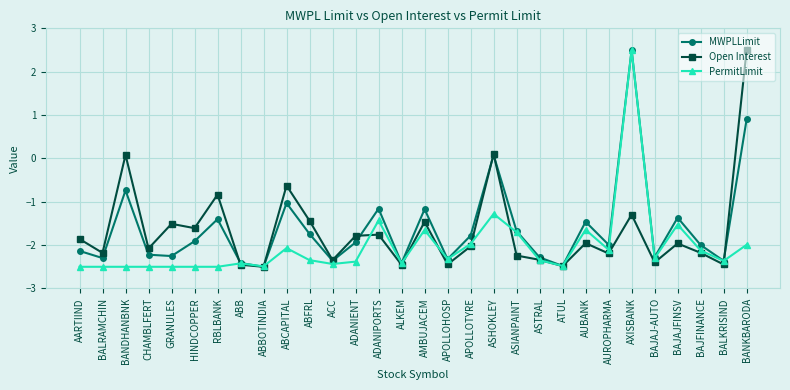

What is the spread (max minus min) of values at CHAMBLFERT?

0.4